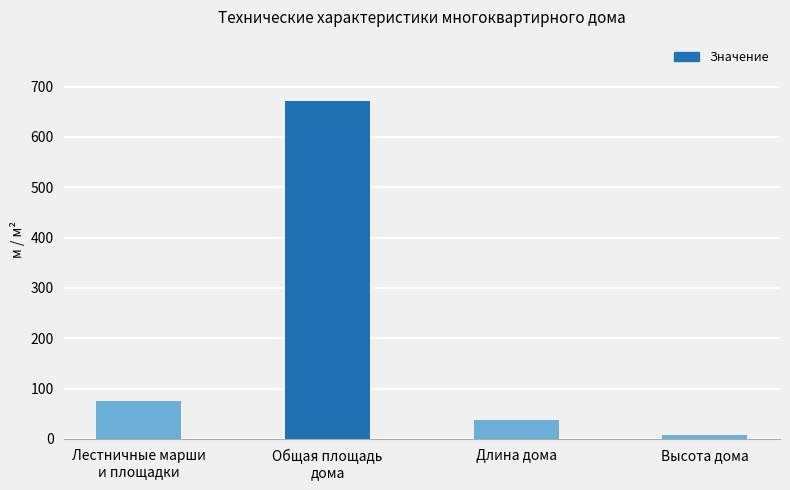

Reading left to right, extract all data points from this chart.

74.4	672.3	38.0	8.0